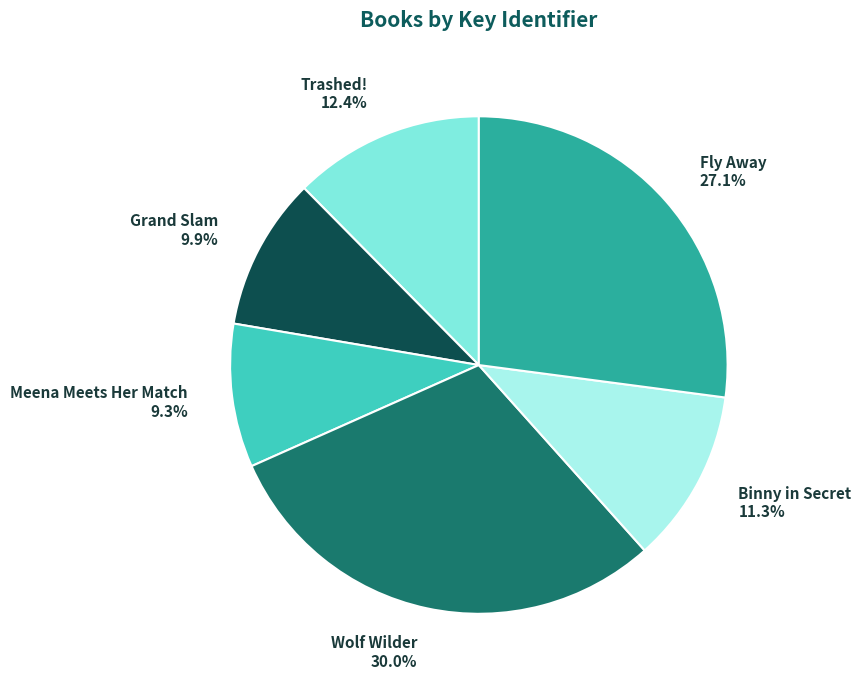

Combined, do Trashed! and Meena Meets Her Match account for over 50%?

No